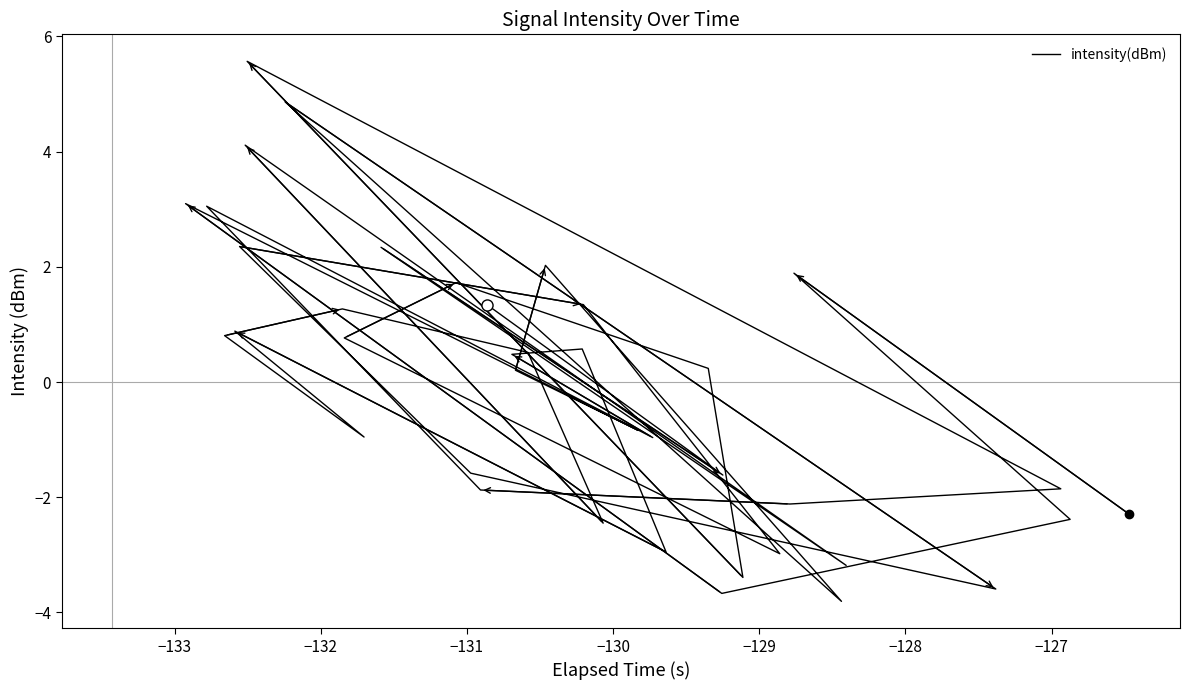

Where does the data first go above 0?

−133